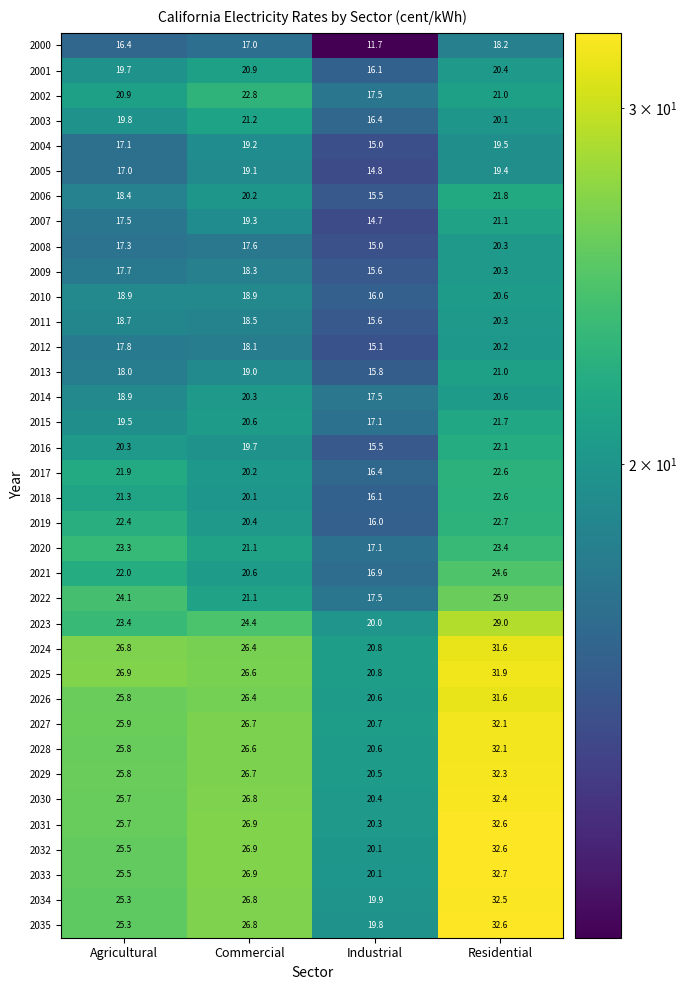

How many values in the 2030 series are below 26?

2